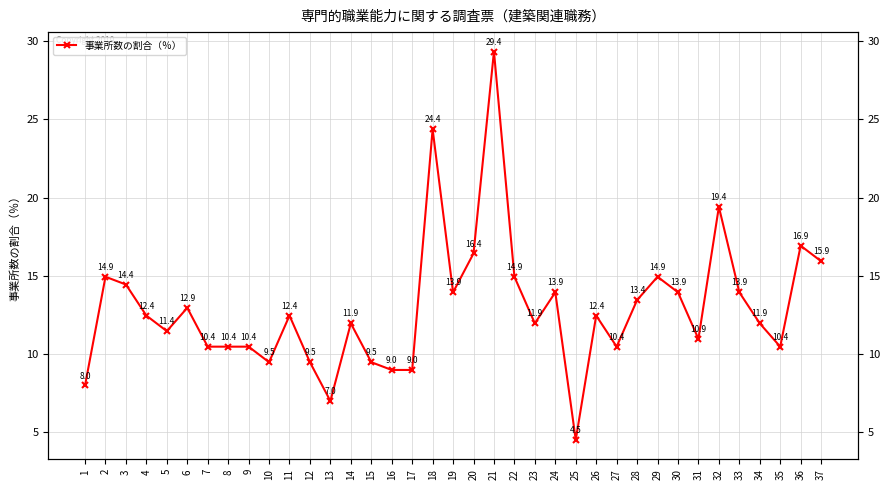

Rank the categories by value from highest to lowest.

21, 18, 32, 36, 20, 37, 2, 22, 29, 3, 19, 24, 30, 33, 28, 6, 4, 11, 26, 14, 23, 34, 5, 31, 7, 8, 9, 27, 35, 10, 12, 15, 16, 17, 1, 13, 25